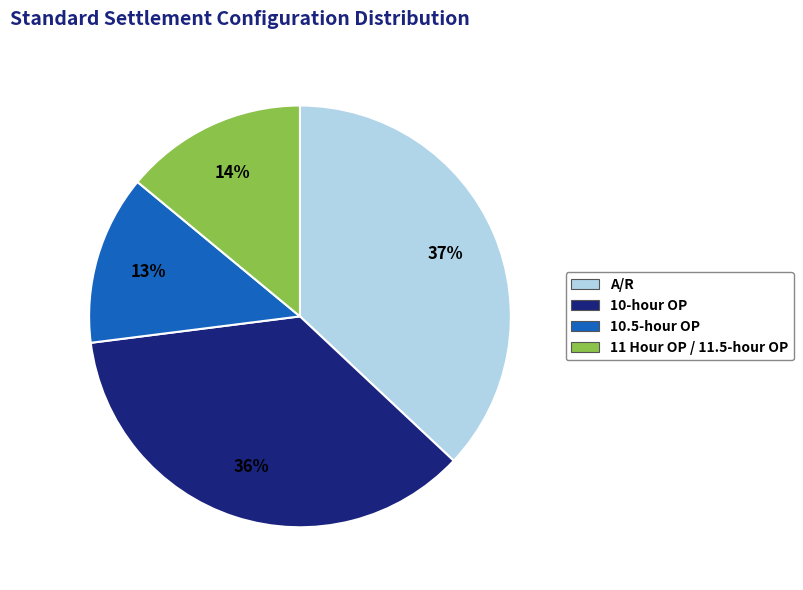

What percentage is the 11 Hour OP / 11.5-hour OP slice, to the nearest percent?

14%